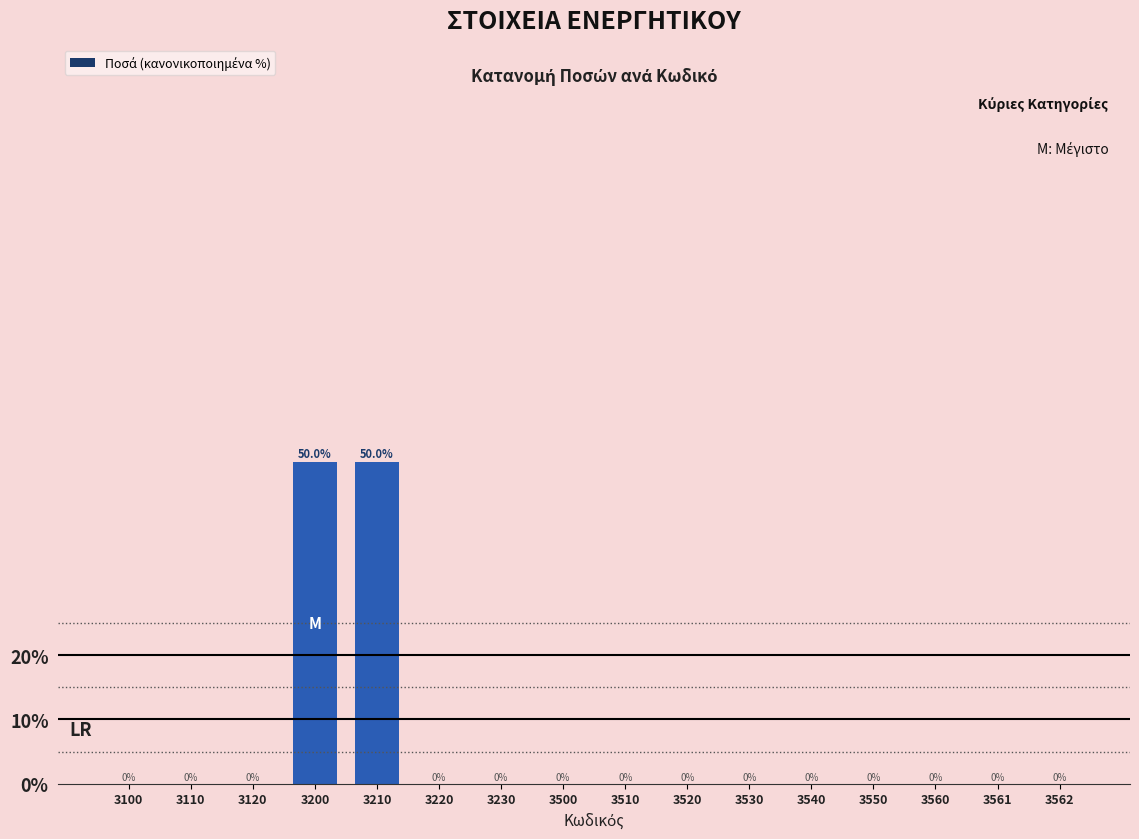

Reading left to right, list all the values displayed in this chart.

3100=0	3110=0	3120=0	3200=50	3210=50	3220=0	3230=0	3500=0	3510=0	3520=0	3530=0	3540=0	3550=0	3560=0	3561=0	3562=0